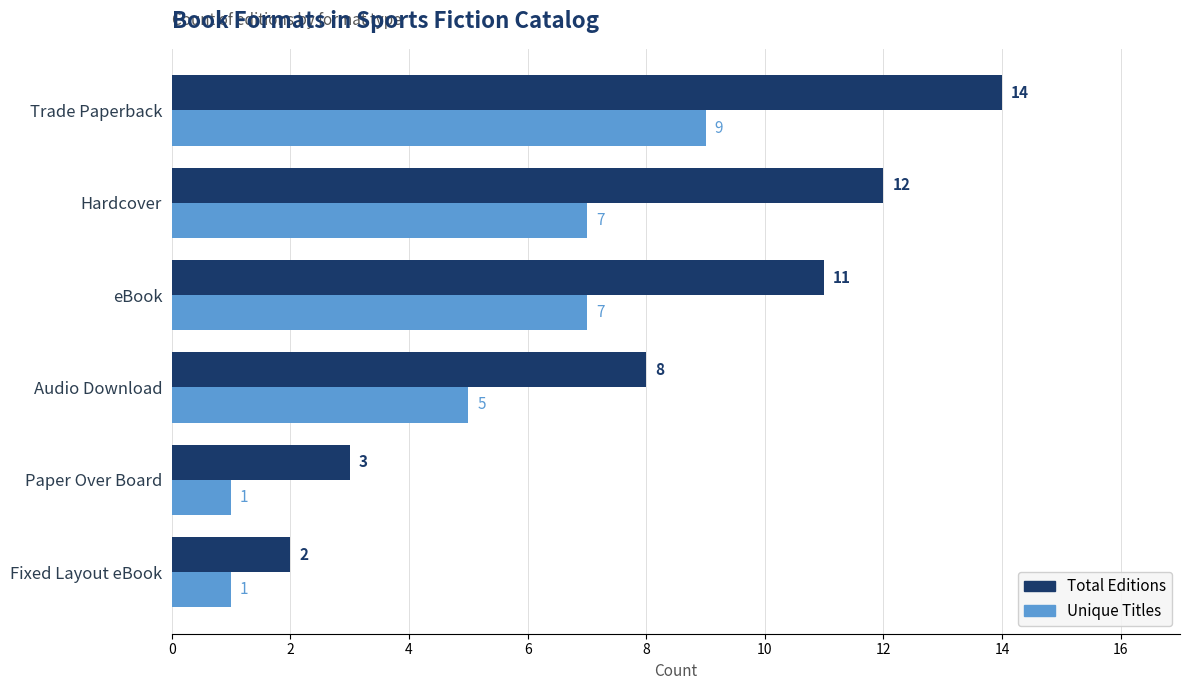

How many categories are shown in the chart?

6